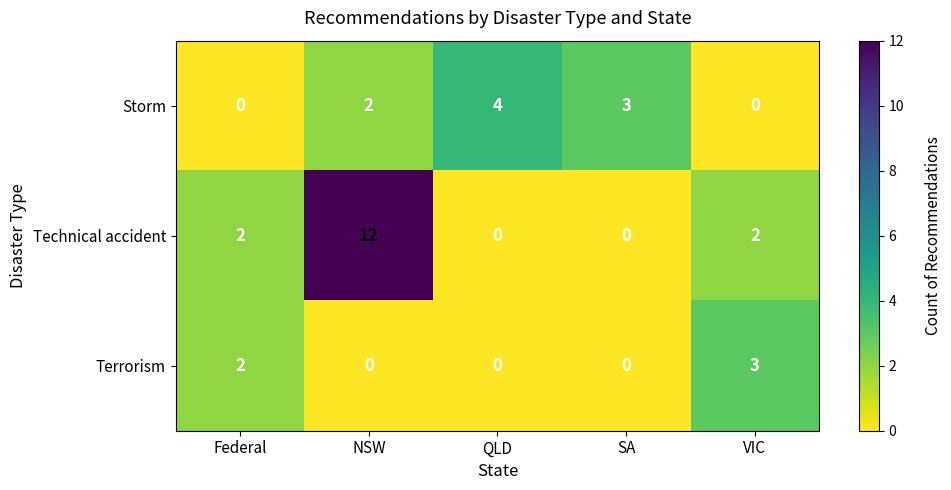

Which series changed the most between NSW and VIC?

Technical accident